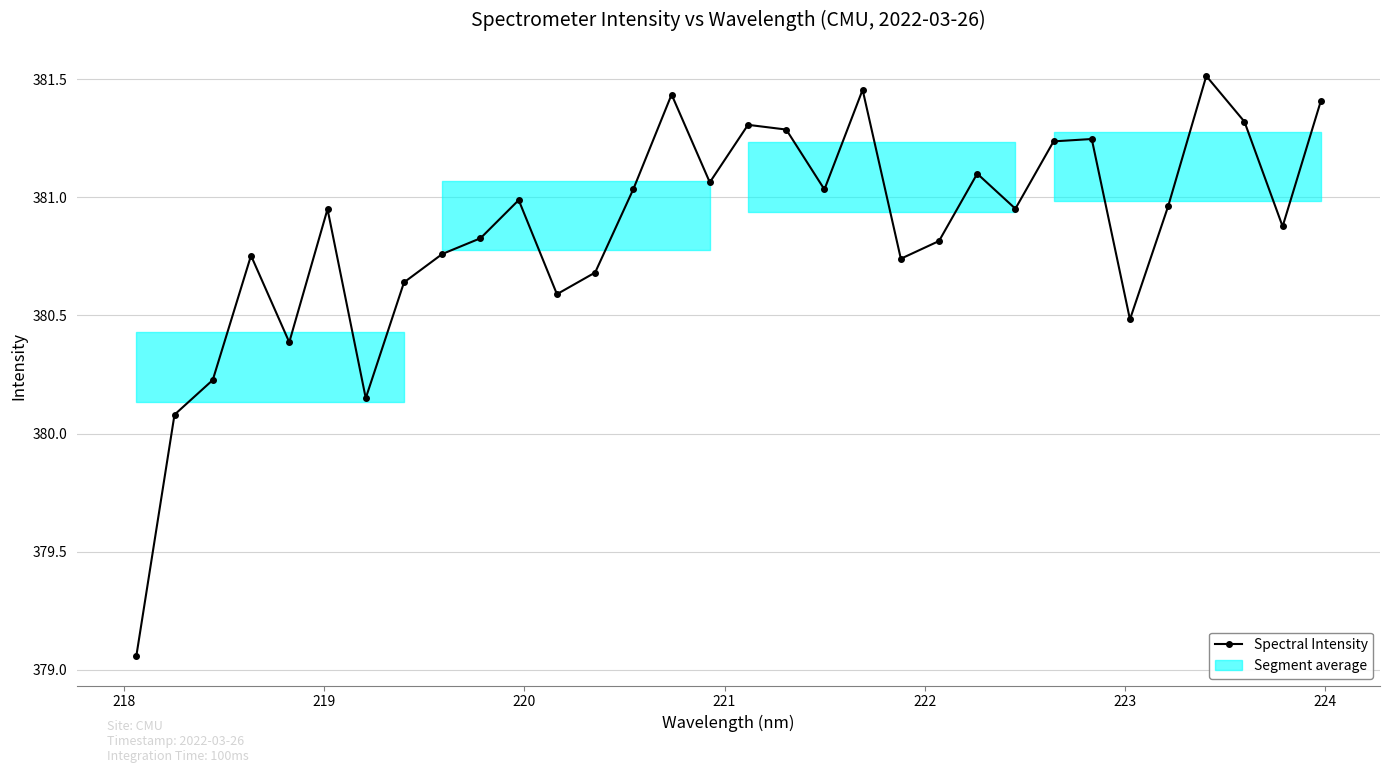

What is the average value?

380.9